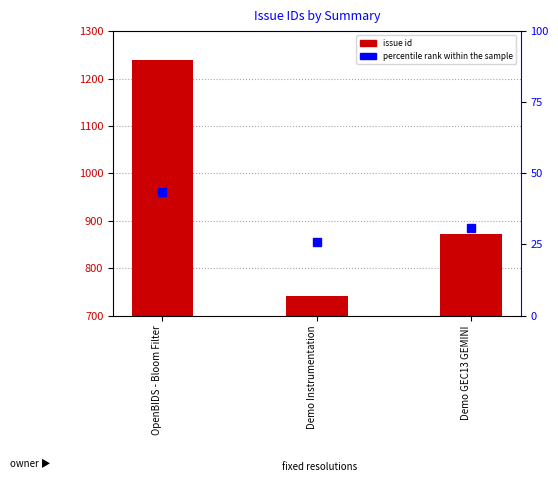

Rank the categories by issue id value from highest to lowest.

OpenBIDS - Bloom Filter, Demo GEC13 GEMINI, Demo Instrumentation